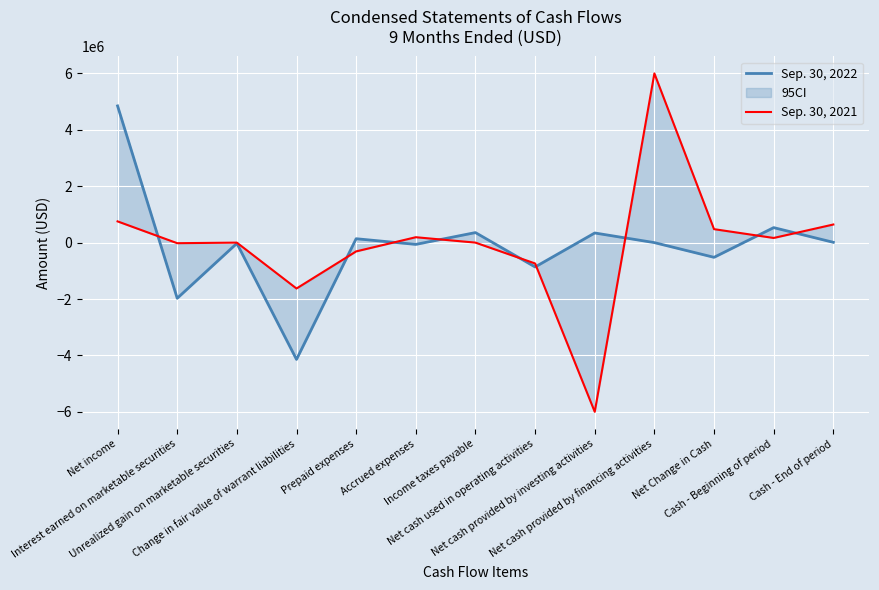

At which category does the chart reach its peak across all series?

Net cash provided by financing activities